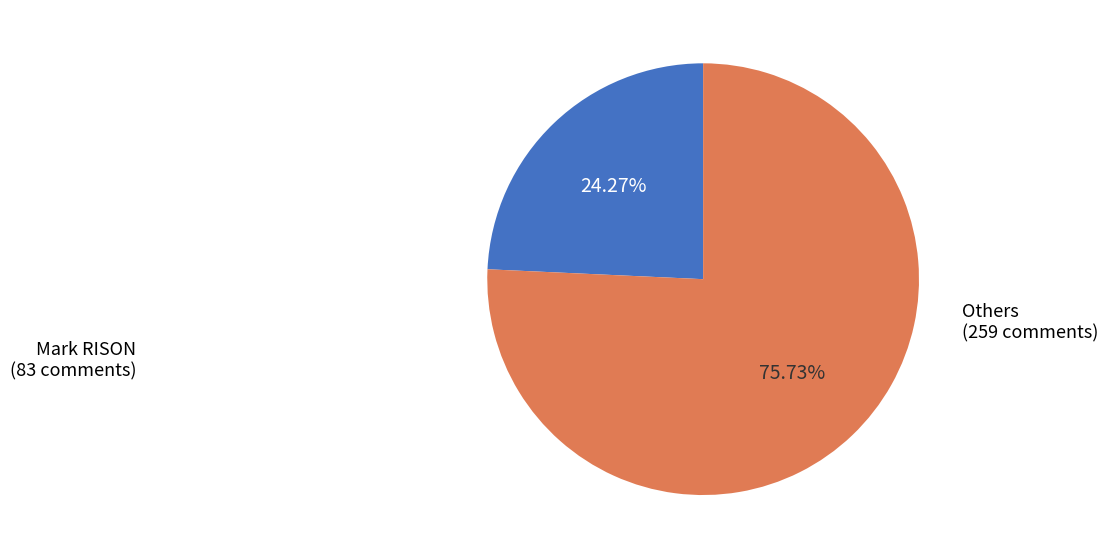

Is there any slice that represents more than half of the pie?

Yes